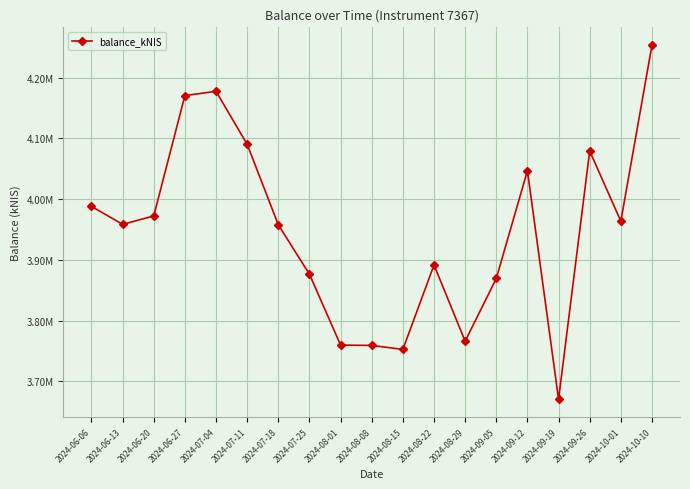

What is the change in value from 2024-08-29 to 2024-09-26?

+313340.4